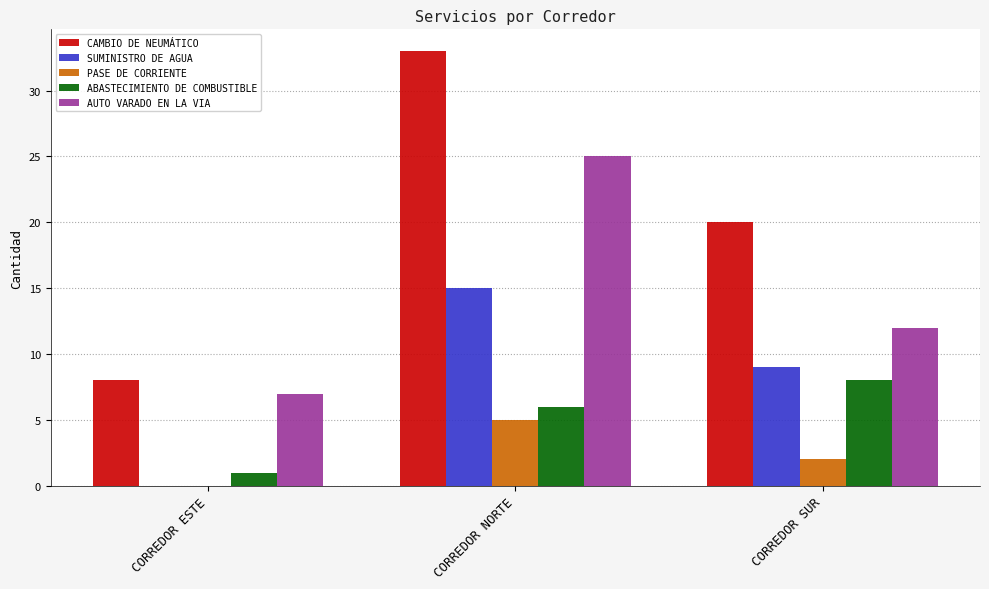

What is the maximum value shown in the chart?

33